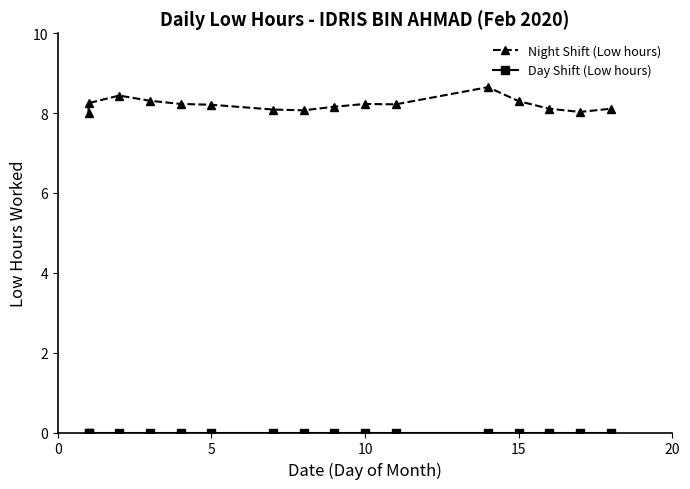

What is the approximate value of Night Shift (Low hours) at 5?

8.2